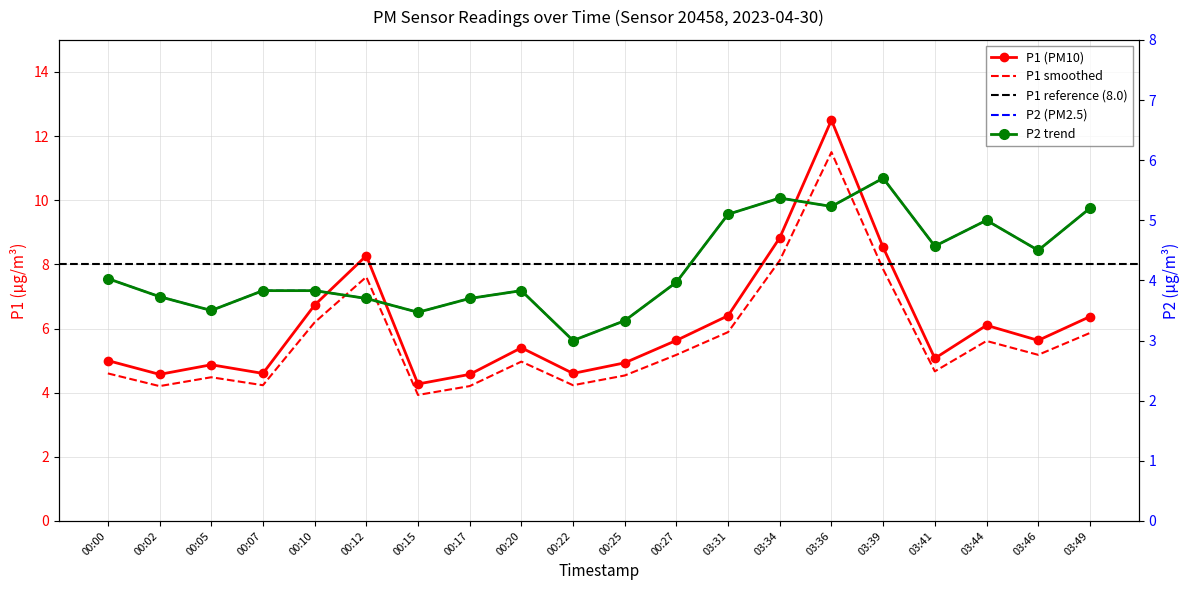

Reading right to left, extract all data points from this chart.

P1: 03:49=6.4	03:46=5.6	03:44=6.1	03:41=5.1	03:39=8.5	03:36=12.5	03:34=8.8	03:31=6.4	00:27=5.6	00:25=4.9	00:22=4.6	00:20=5.4	00:17=4.6	00:15=4.3	00:12=8.3	00:10=6.7	00:07=4.6	00:05=4.9	00:02=4.6	00:00=5.0
P2: 03:49=5.2	03:46=4.5	03:44=5.0	03:41=4.6	03:39=5.7	03:36=5.2	03:34=5.4	03:31=5.1	00:27=4.0	00:25=3.3	00:22=3.0	00:20=3.8	00:17=3.7	00:15=3.5	00:12=3.7	00:10=3.8	00:07=3.8	00:05=3.5	00:02=3.7	00:00=4.0